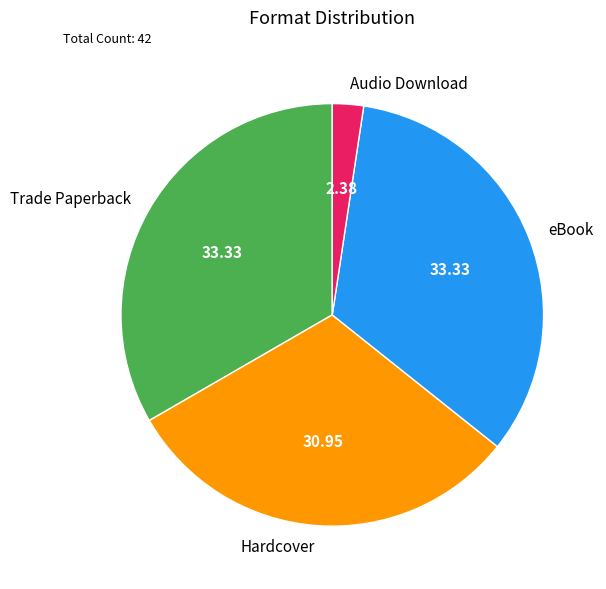

Which category has the smallest portion of the pie?

Audio Download